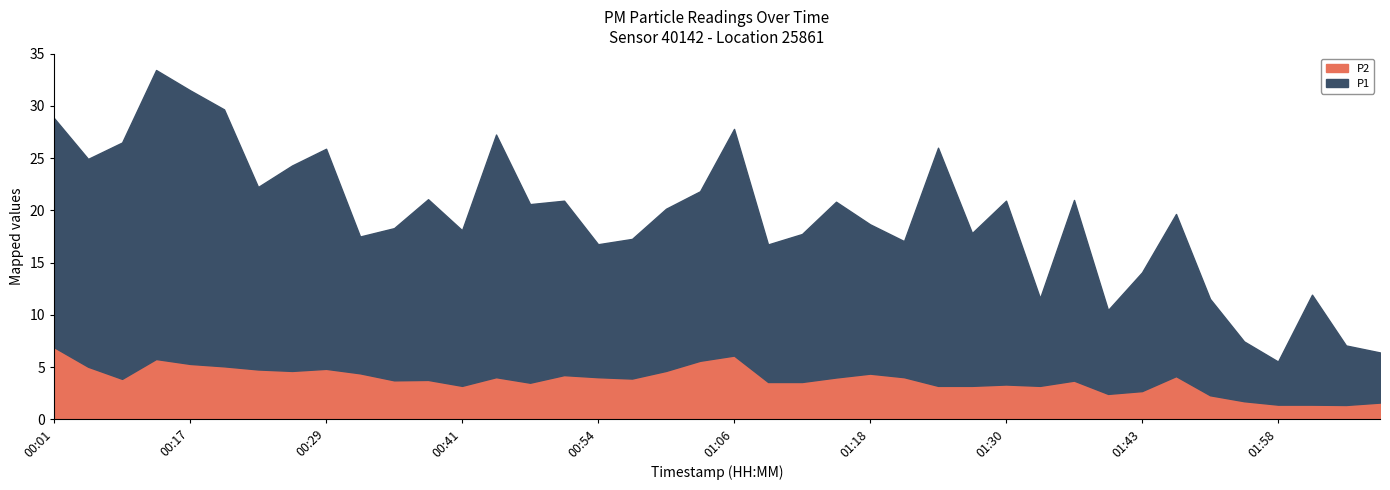

True or false: P2 and P1 cross at least once.

False